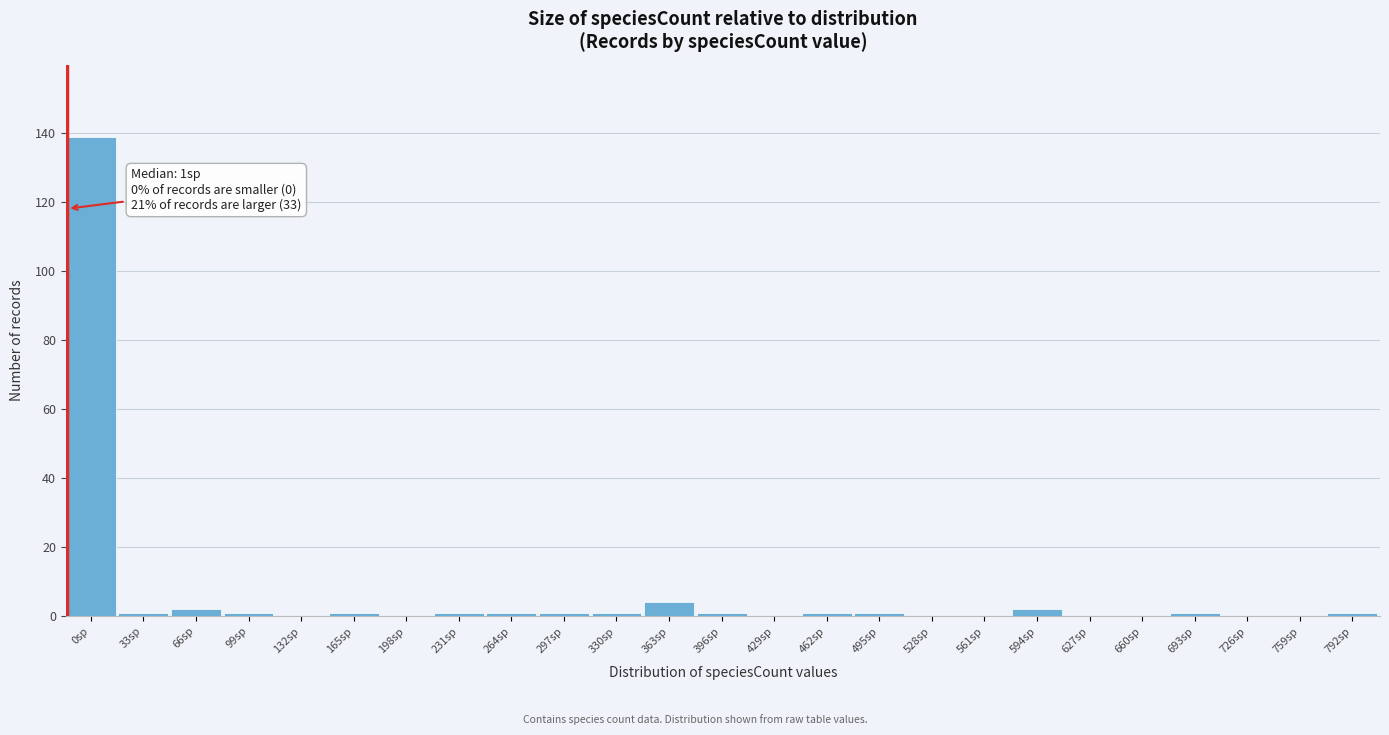

Reading right to left, list all the values displayed in this chart.

792sp=1	759sp=0	726sp=0	693sp=1	660sp=0	627sp=0	594sp=2	561sp=0	528sp=0	495sp=1	462sp=1	429sp=0	396sp=1	363sp=4	330sp=1	297sp=1	264sp=1	231sp=1	198sp=0	165sp=1	132sp=0	99sp=1	66sp=2	33sp=1	0sp=139